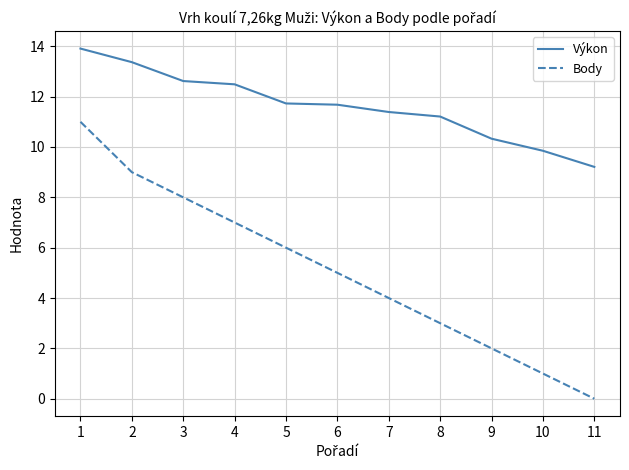

What is the sum of all Body values?

56.0